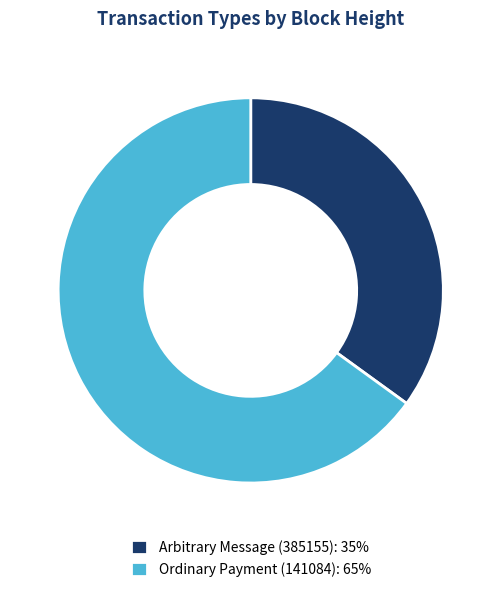

What is the largest slice in the pie chart?

Ordinary Payment (141084): 65%